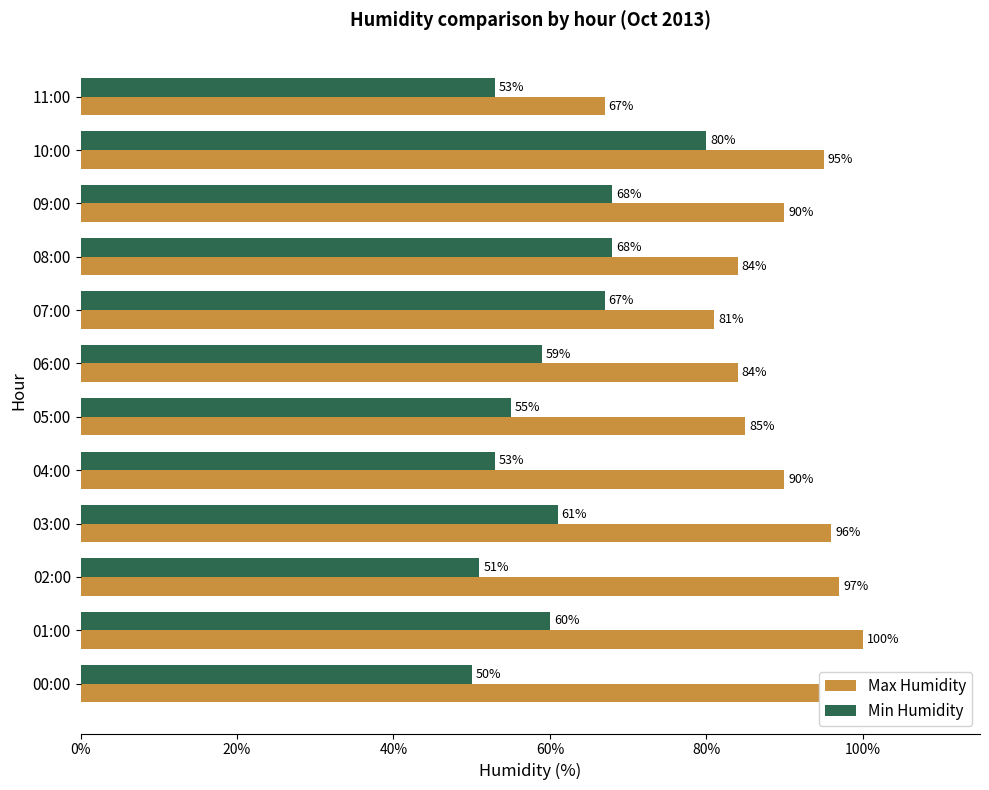

What are all the series names shown in the legend?

Max Humidity, Min Humidity